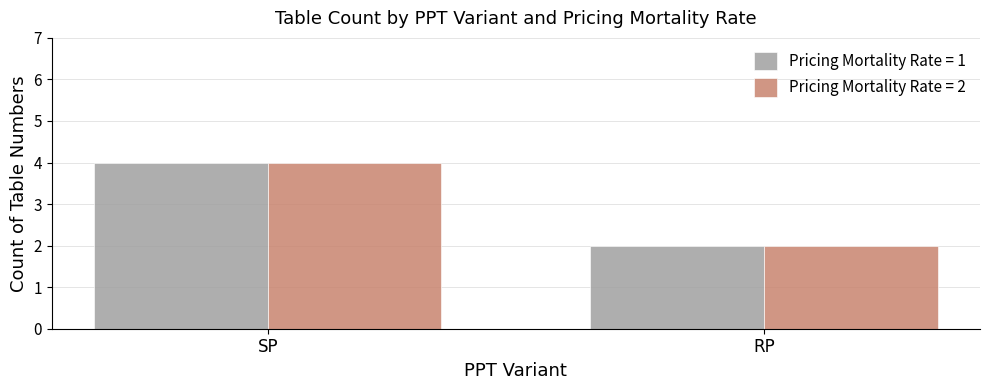

The value of Pricing Mortality Rate = 2 at RP is 1. True or false?

False